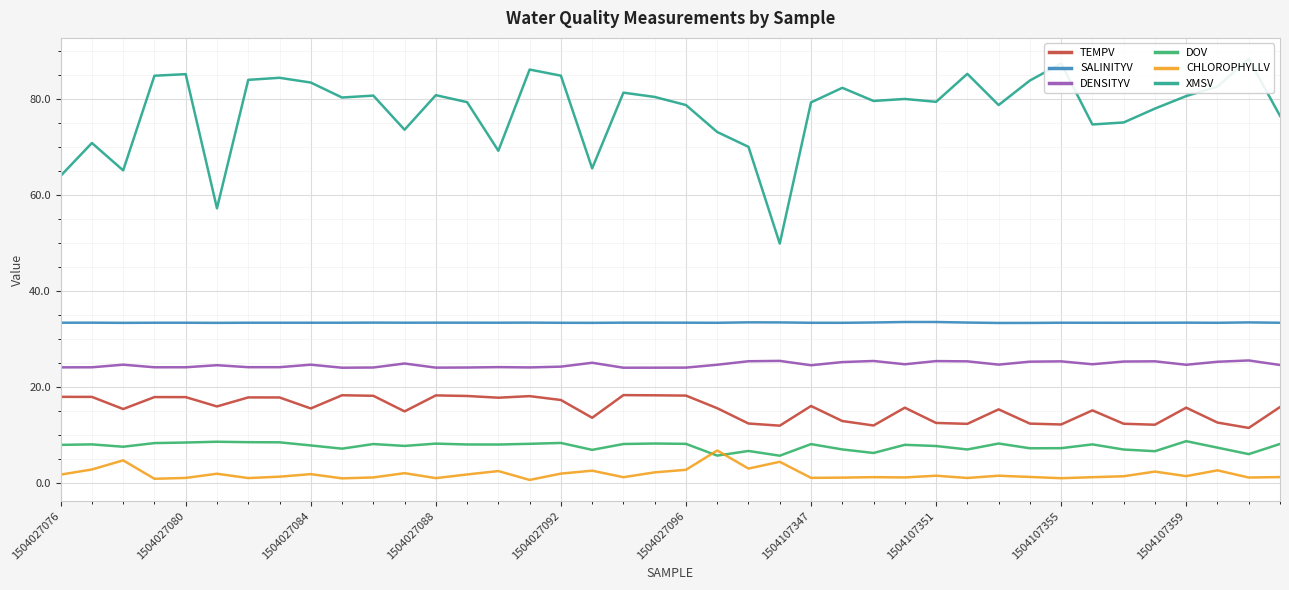

Which series has the largest total across all categories?

XMSV